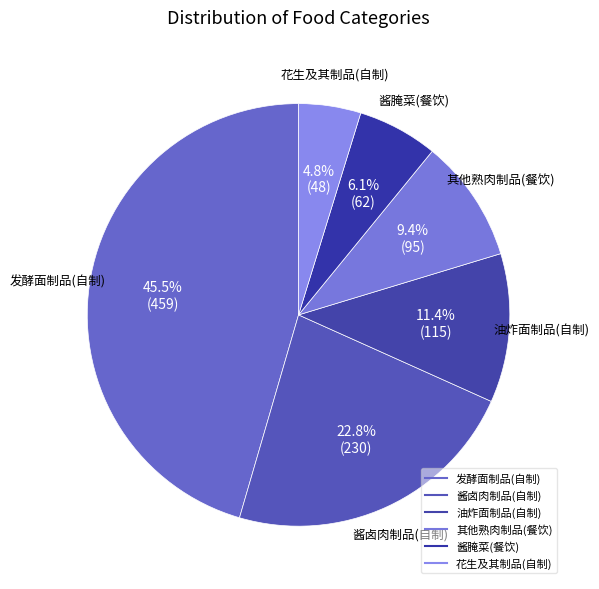

True or false: 酱卤肉制品(自制) accounts for 29% of the total.

False